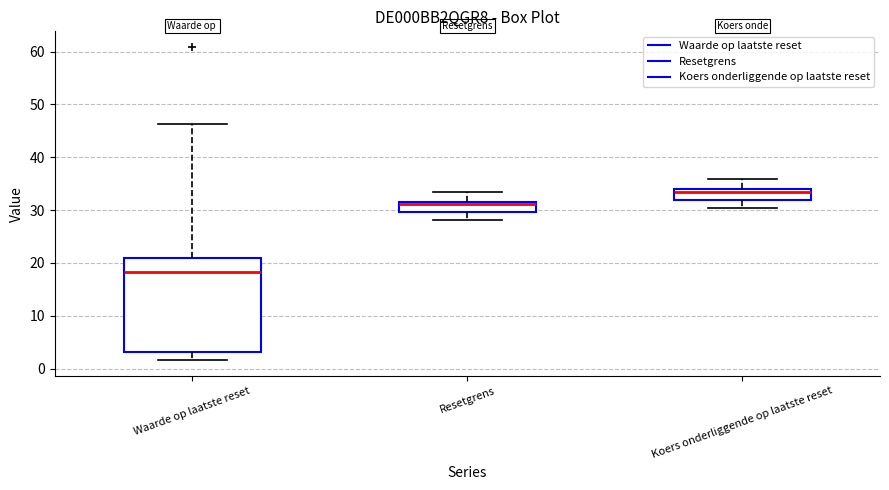

Which box has the lowest median line?

Waarde op laatste reset